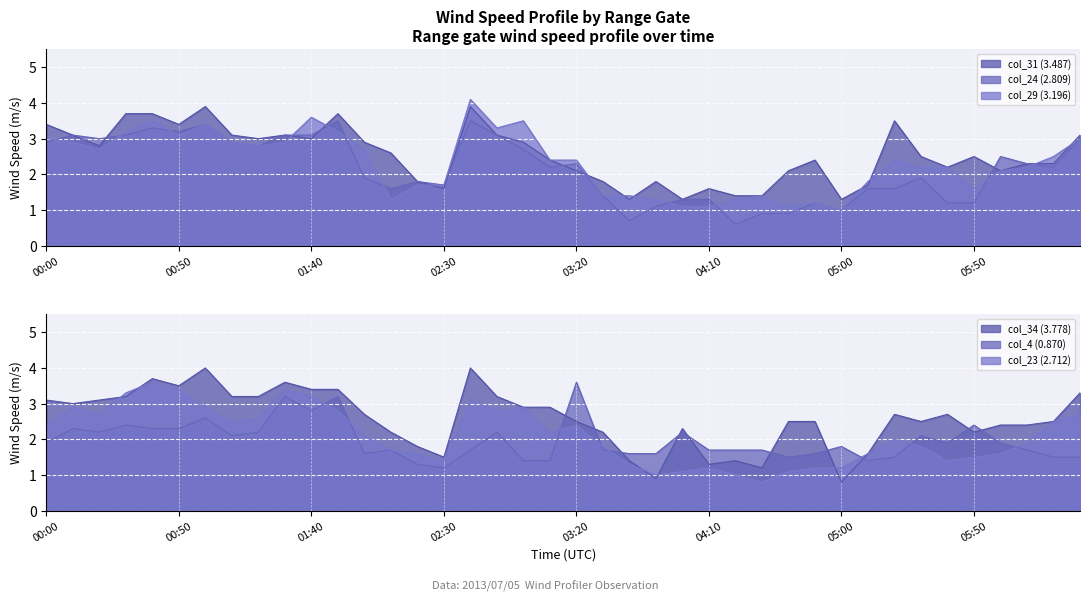

Is the value of col_4 (0.870) at 2013/07/05 03:20 greater than the value of col_23 (2.712) at 2013/07/05 05:30?

Yes